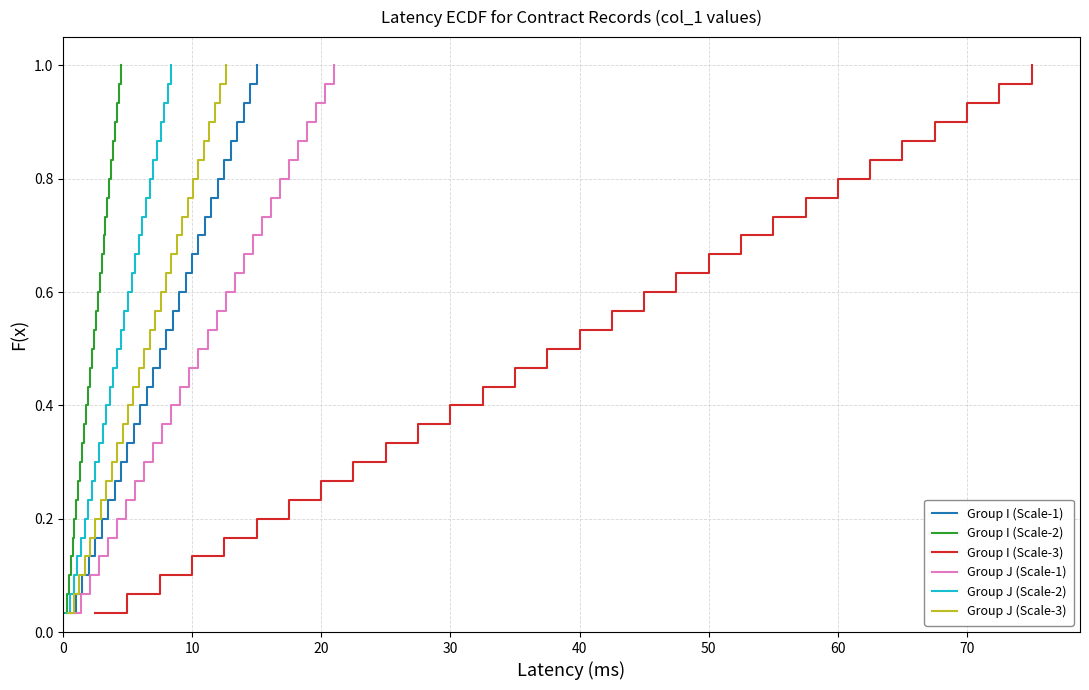

What is the label of the 26th point from the left?

25